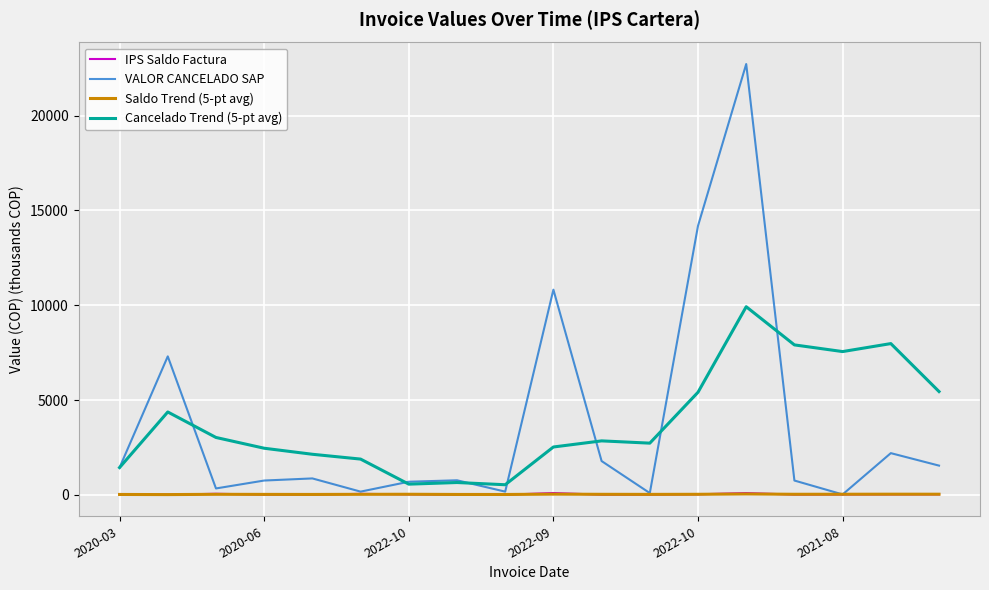

Which series has the widest spread of values?

VALOR CANCELADO SAP